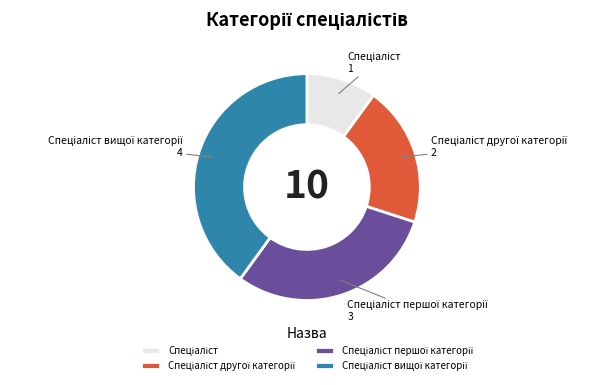

Count the number of slices in the pie.

4